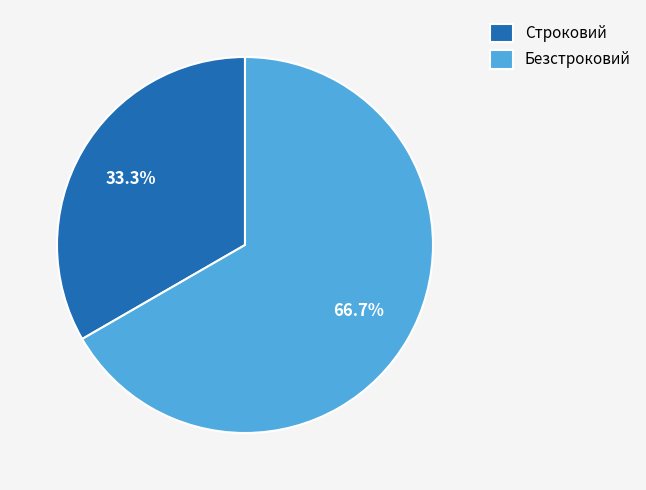

Between Безстроковий and Строковий, which is larger?

Безстроковий